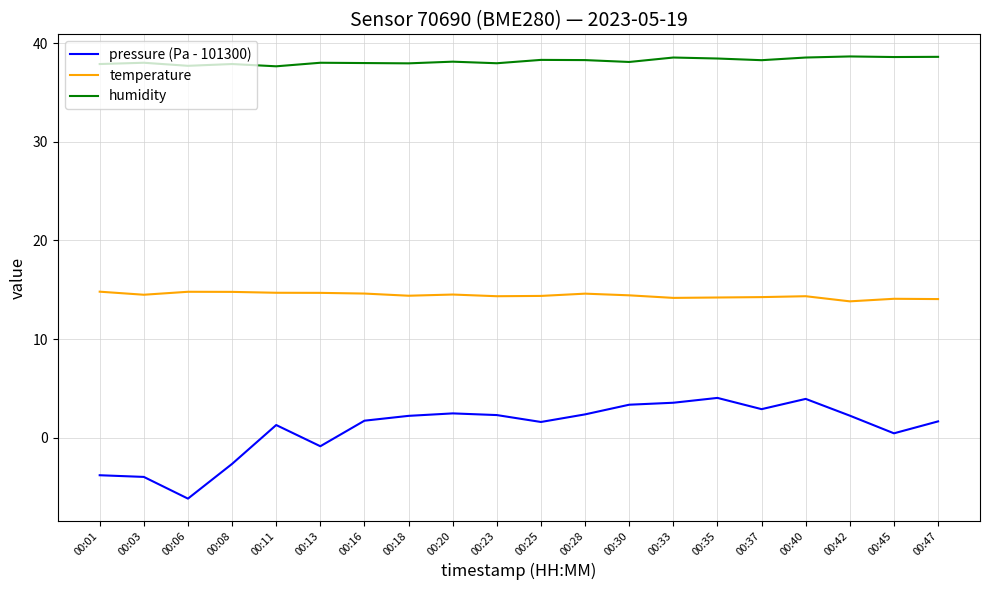

At 00:37, list the series in order from smallest to largest.

pressure (Pa - 101300), temperature, humidity